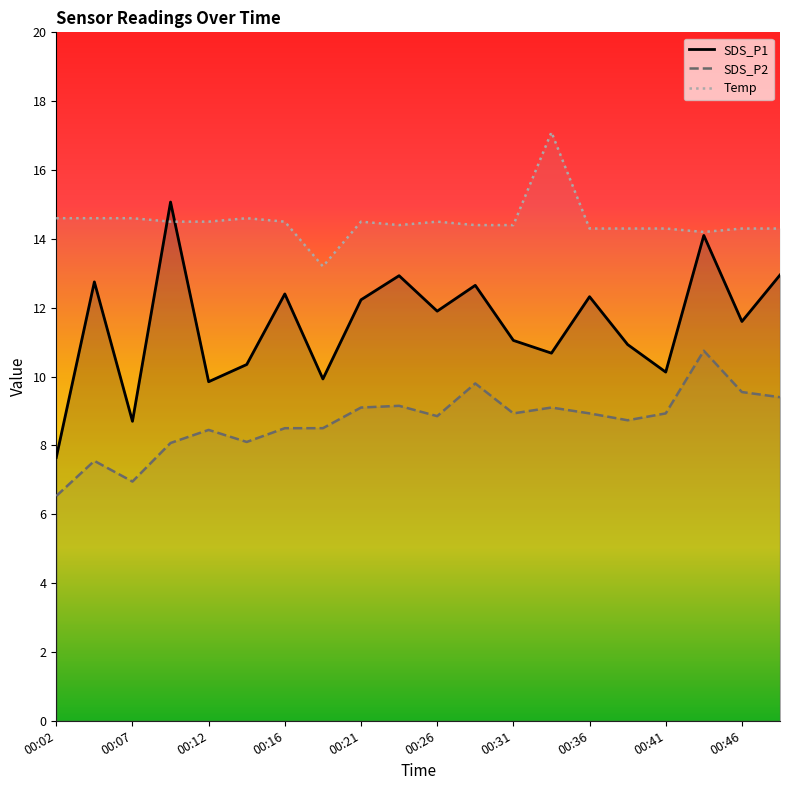

At 00:31, list the series in order from smallest to largest.

SDS_P2, SDS_P1, Temp